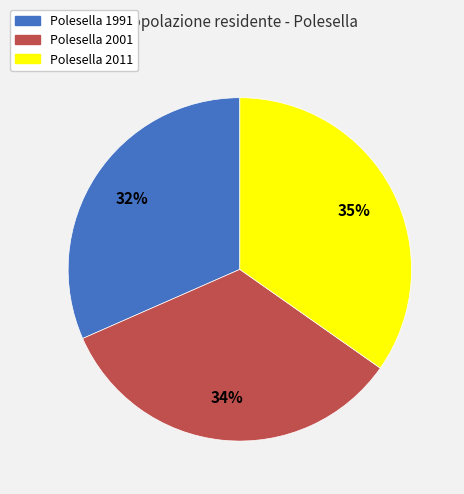

How many segments does this pie chart have?

3